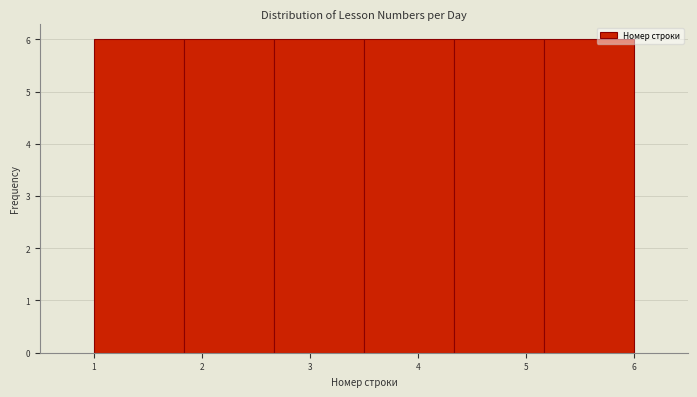

Reading left to right, list every bar in this chart as the range it spans on the x-axis followed by its height. Neither the bar edges nor the heights are printed on the chart, so give them approximately, as read against the axes.

1.0 to 1.8: 6
1.8 to 2.7: 6
2.7 to 3.5: 6
3.5 to 4.3: 6
4.3 to 5.2: 6
5.2 to 6.0: 6